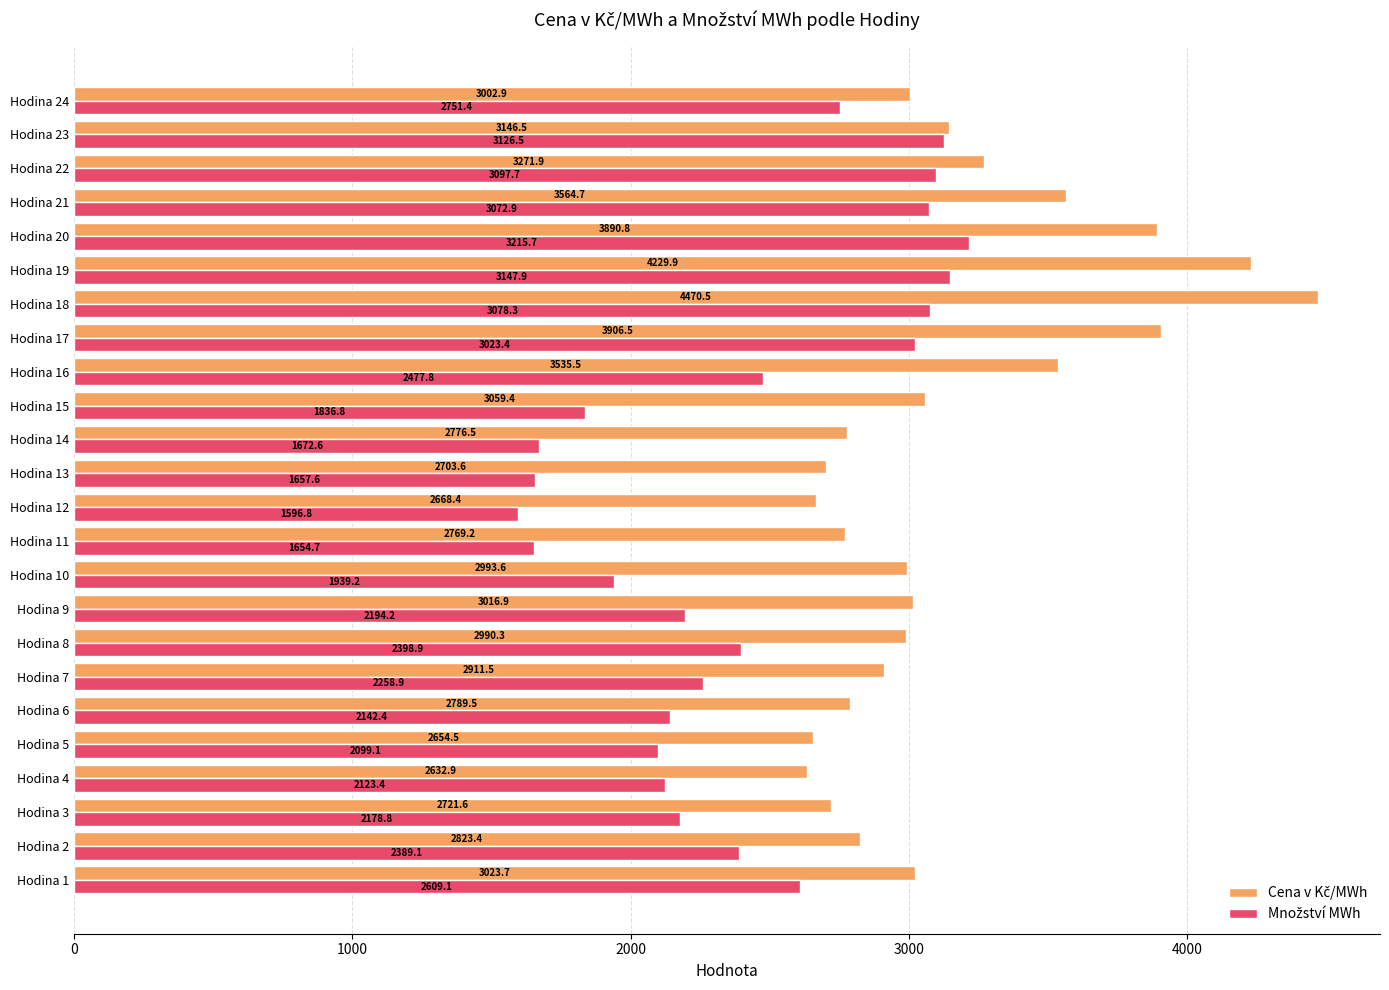

What is the total value across all series at Hodina 23?

6273.0